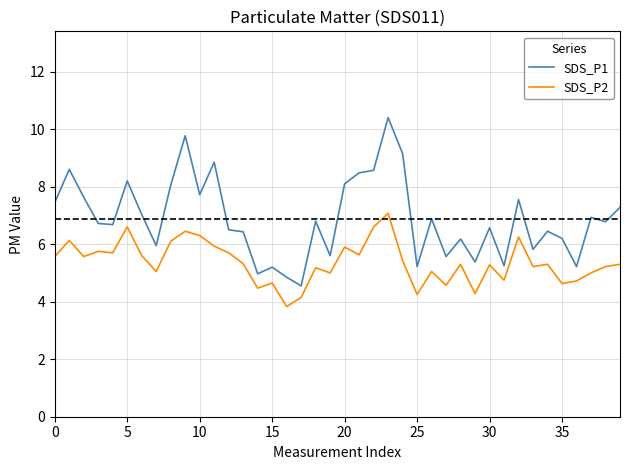

Which series has the largest range (max minus min)?

SDS_P1